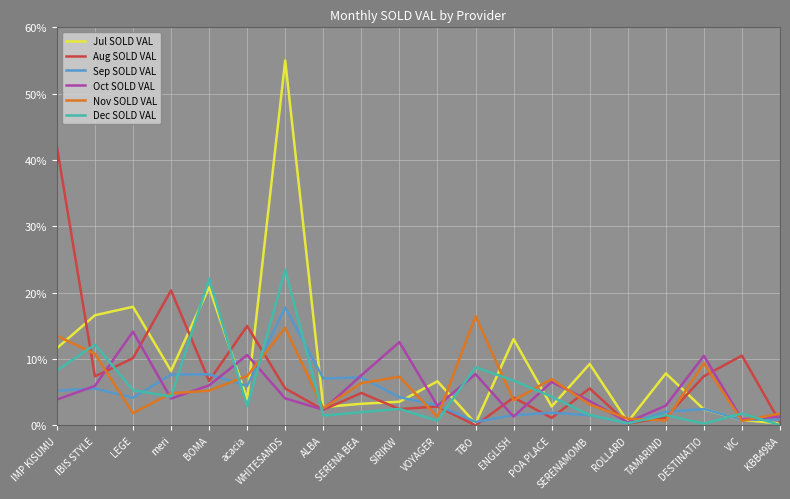

How many lines are shown in the chart?

6